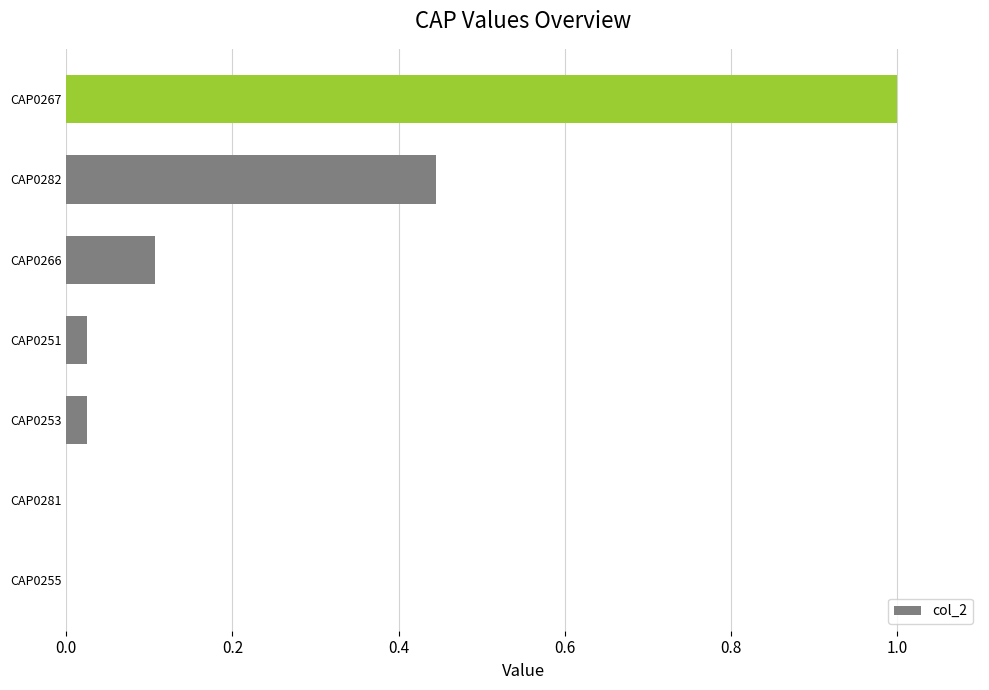

The value at CAP0282 is 0.2. True or false?

False